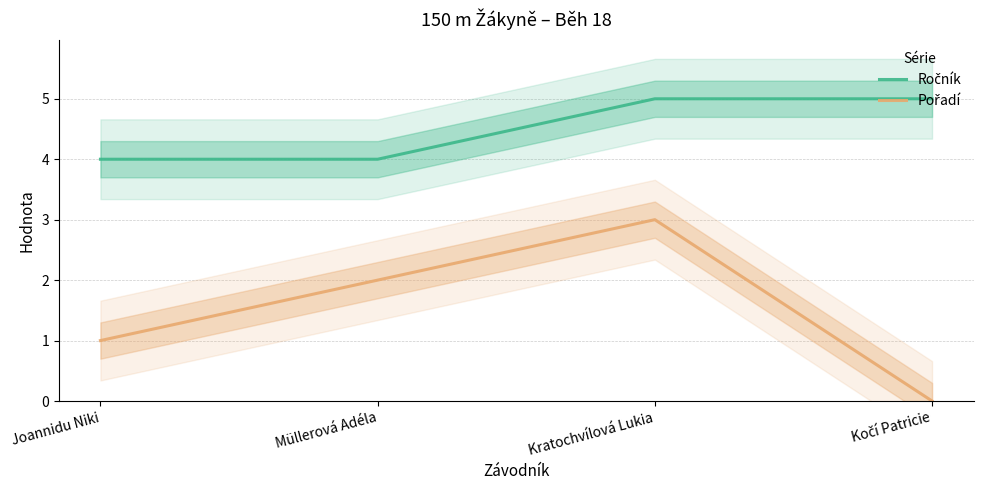

True or false: Pořadí and Ročník cross at least once.

False